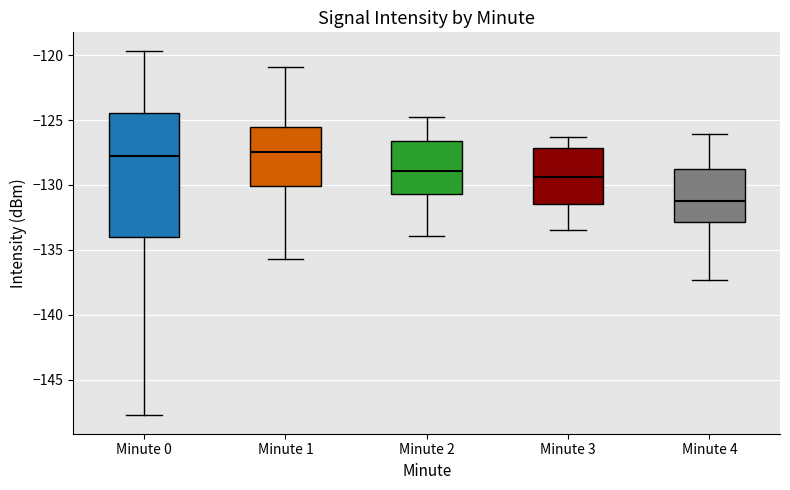

Where does the upper whisker of the box for Minute 1 end on the y-axis? The values are not printed on the chart, so give them approximately, as read against the axis.

-121.0